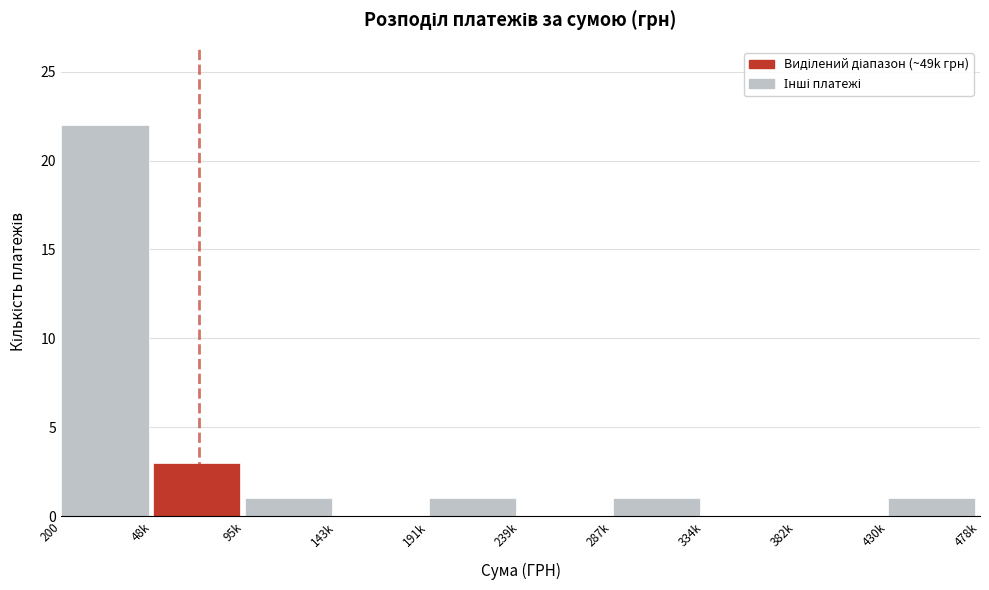

Reading left to right, what are all the values shown in this chart?

200=22	48k=3	95k=1	143k=0	191k=1	239k=0	287k=1	334k=0	382k=0	430k=1